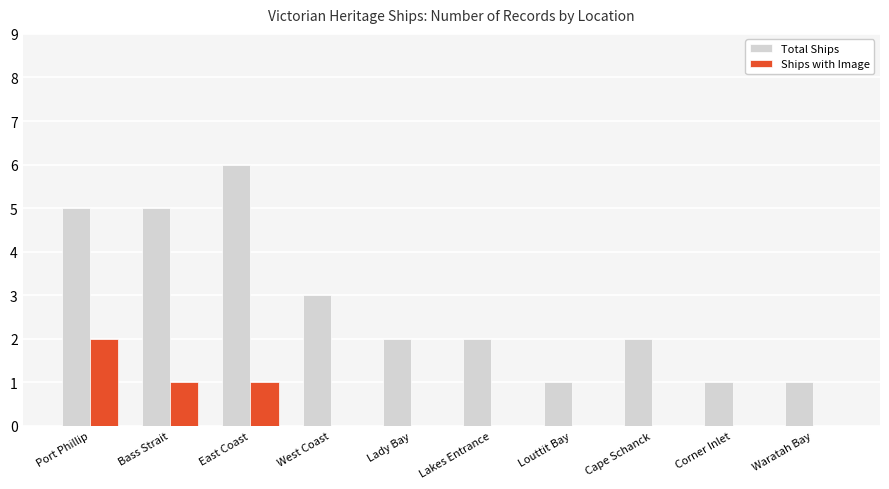

At which label does Ships with Image reach its peak?

Port Phillip